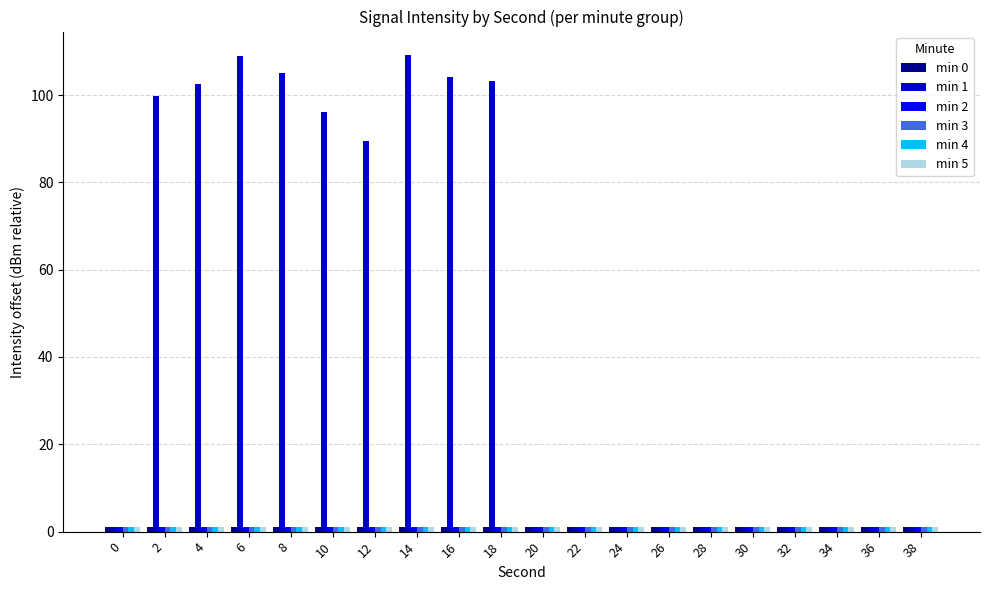

Is it true that min 1 equals 32.4 at 12?

False